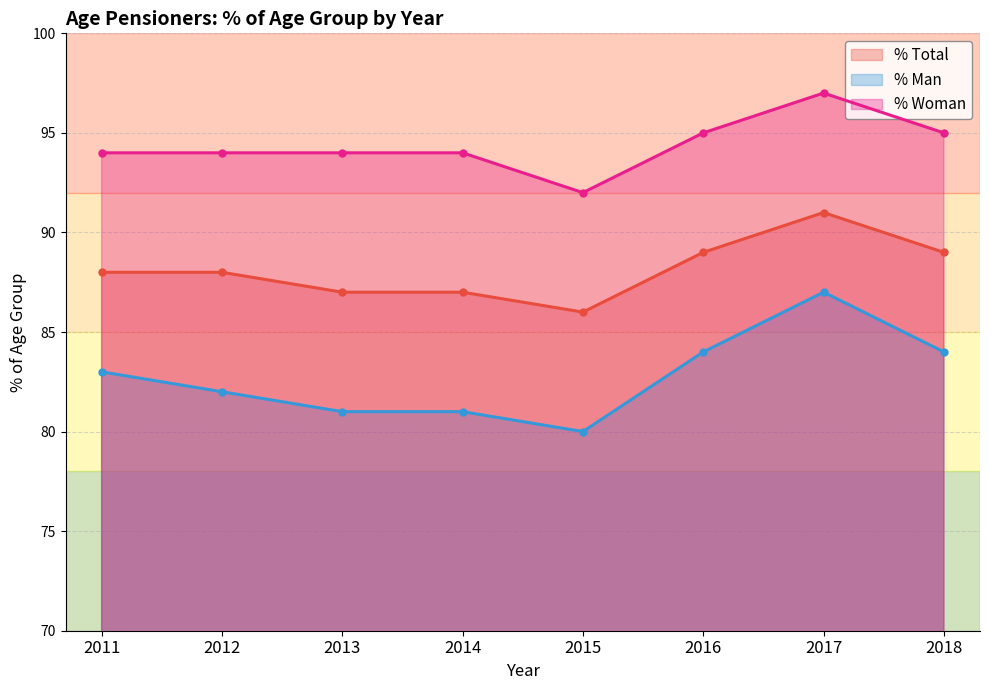

Between 2012 and 2014, which series saw the biggest shift?

% Total